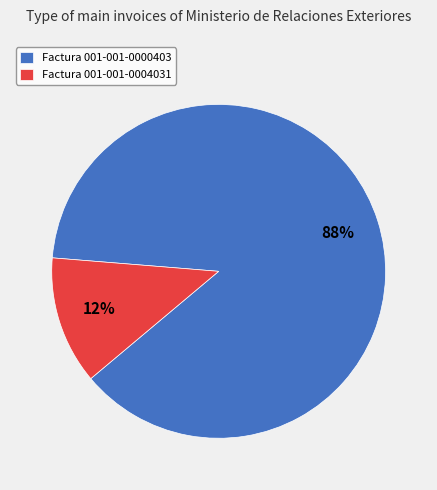

Which has a higher value, Factura 001-001-0004031 or Factura 001-001-0000403?

Factura 001-001-0000403